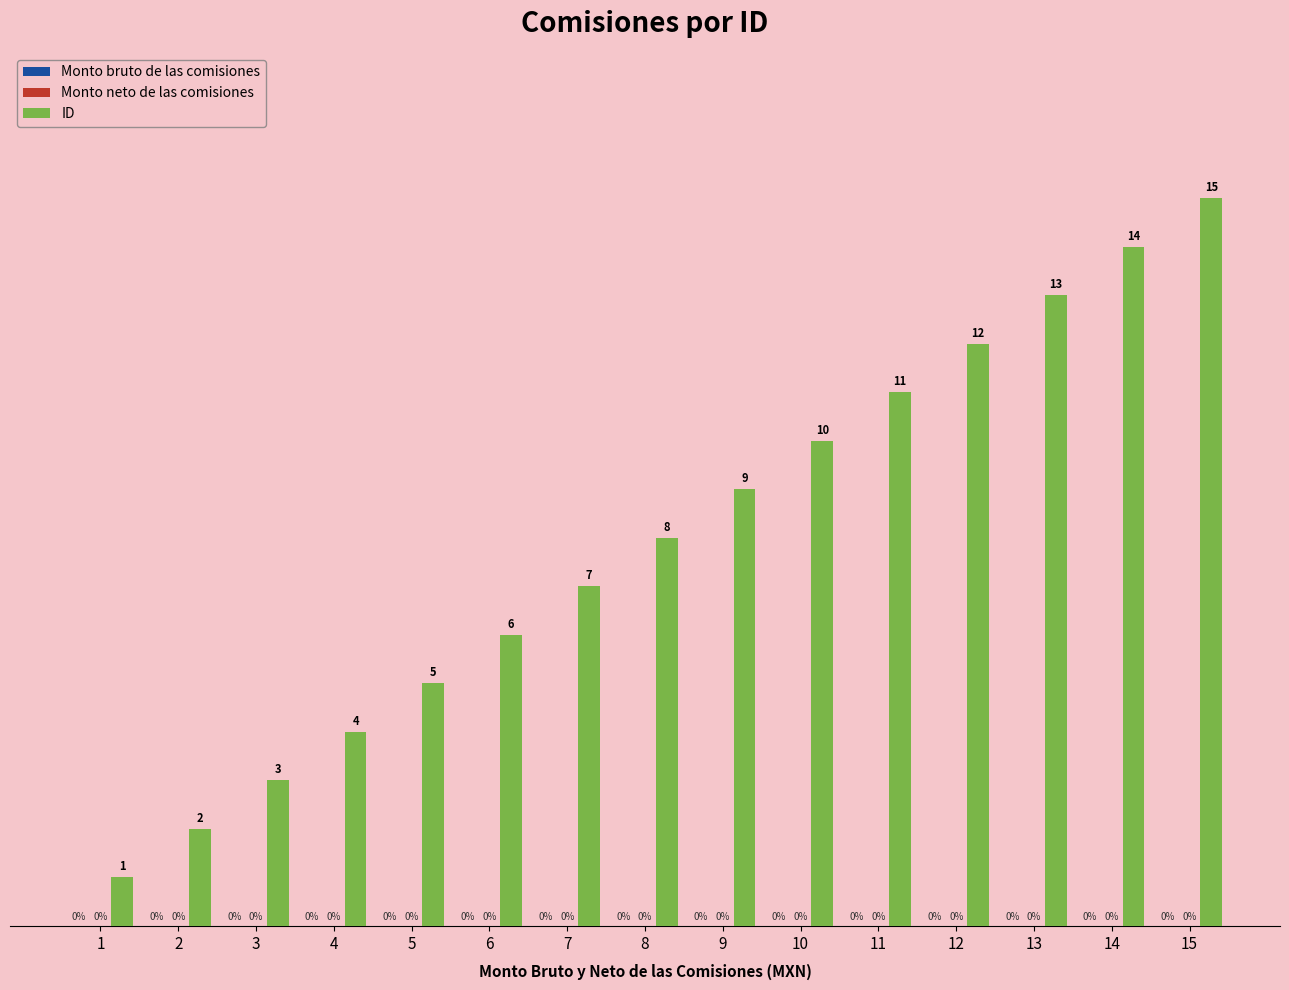

Reading left to right, what are all the values shown in this chart?

Monto bruto de las comisiones: 0	0	0	0	0	0	0	0	0	0	0	0	0	0	0
Monto neto de las comisiones: 0	0	0	0	0	0	0	0	0	0	0	0	0	0	0
ID: 1	2	3	4	5	6	7	8	9	10	11	12	13	14	15